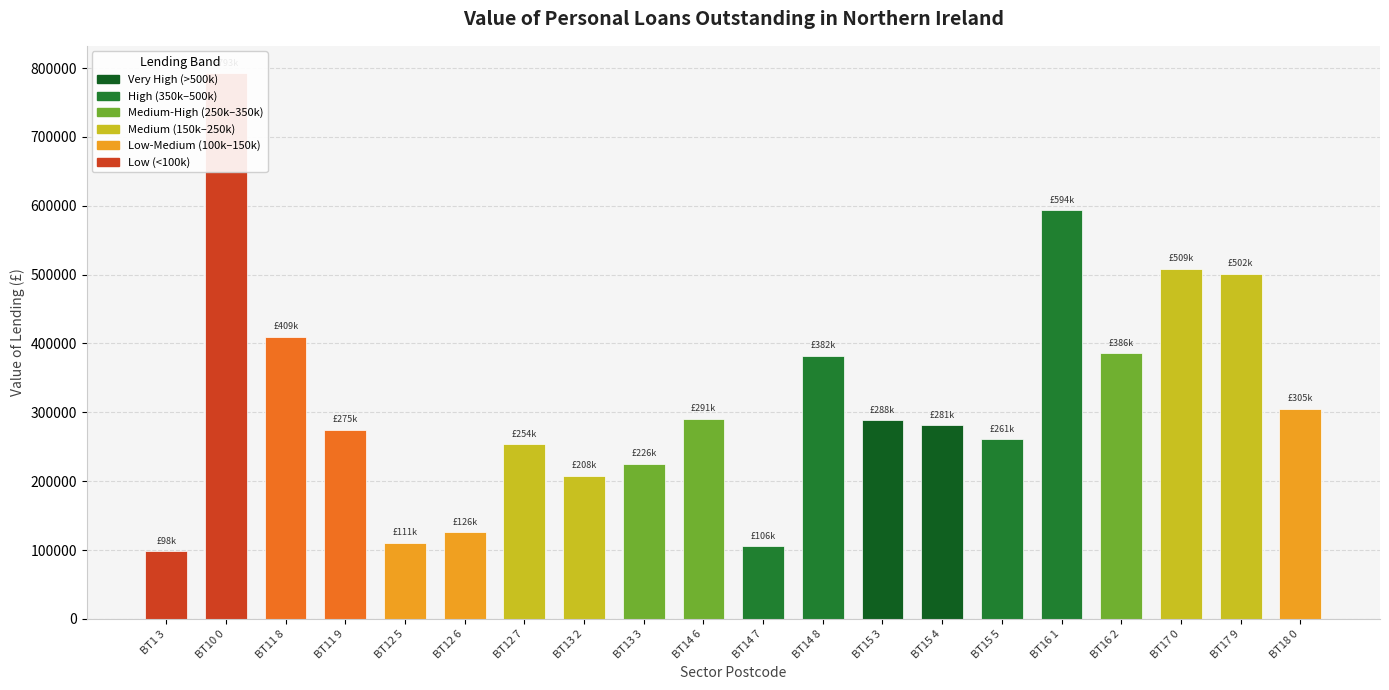

List the labels in order of value, smallest first.

BT1 3, BT14 7, BT12 5, BT12 6, BT13 2, BT13 3, BT12 7, BT15 5, BT11 9, BT15 4, BT15 3, BT14 6, BT18 0, BT14 8, BT16 2, BT11 8, BT17 9, BT17 0, BT16 1, BT10 0